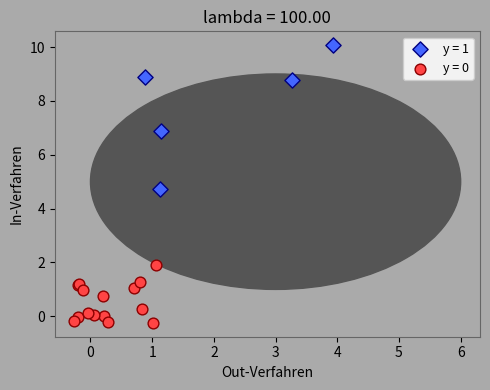

Which series contains the highest Y value?

y = 1